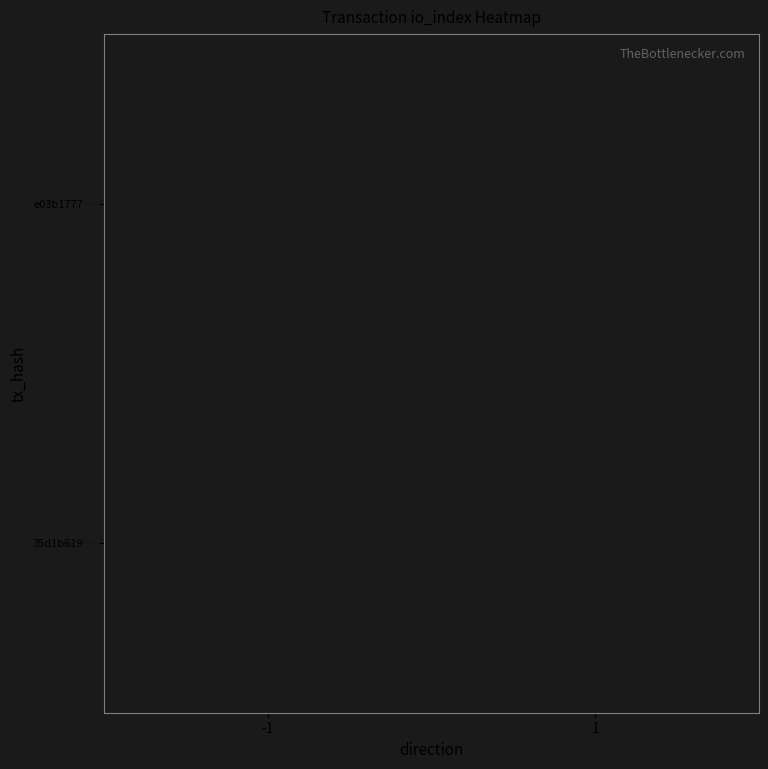

Which has a higher value, -1 or 1?

1